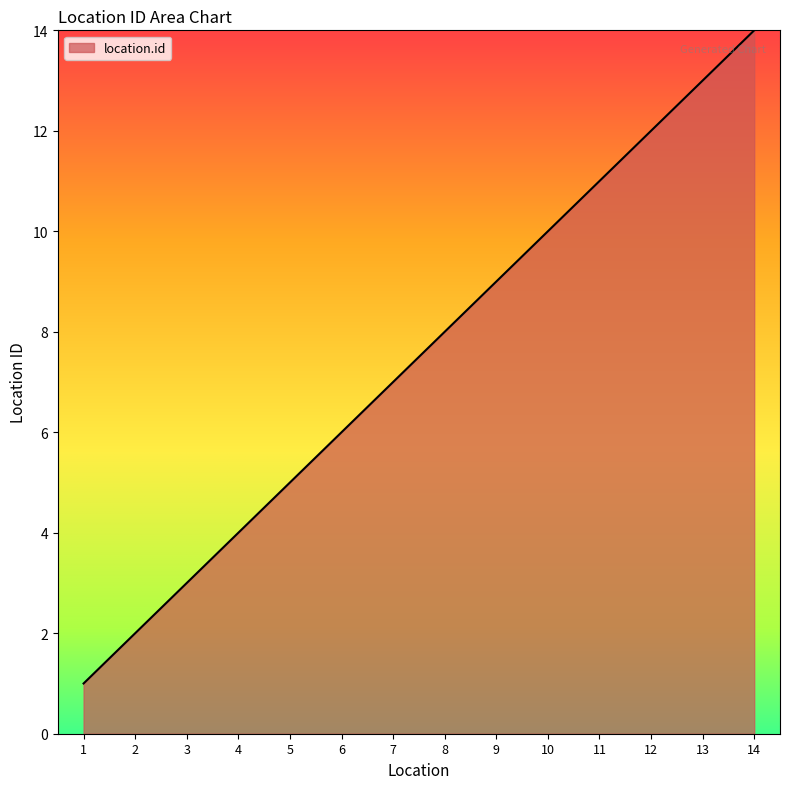

How many lines are shown in the chart?

1